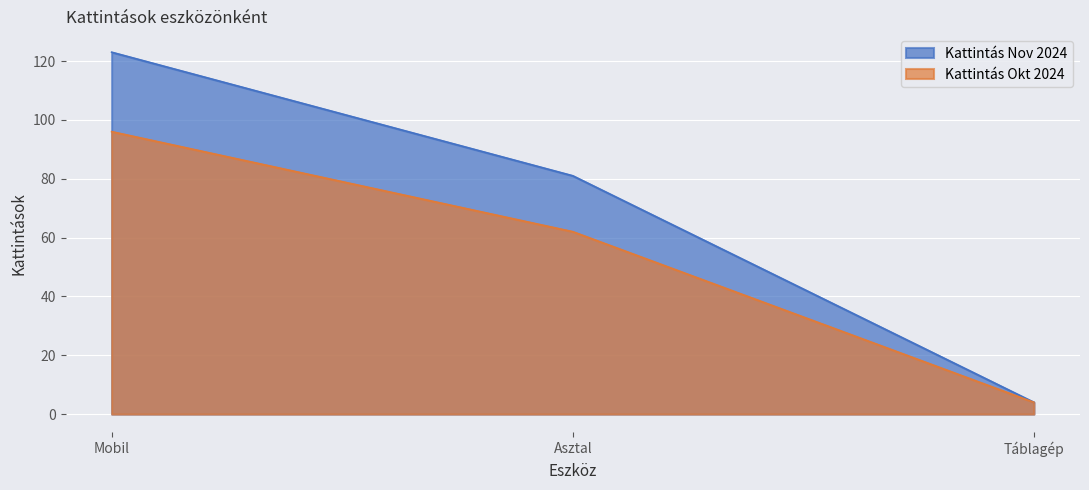

The value of Kattintás Nov 2024 at Táblagép is 4. True or false?

True